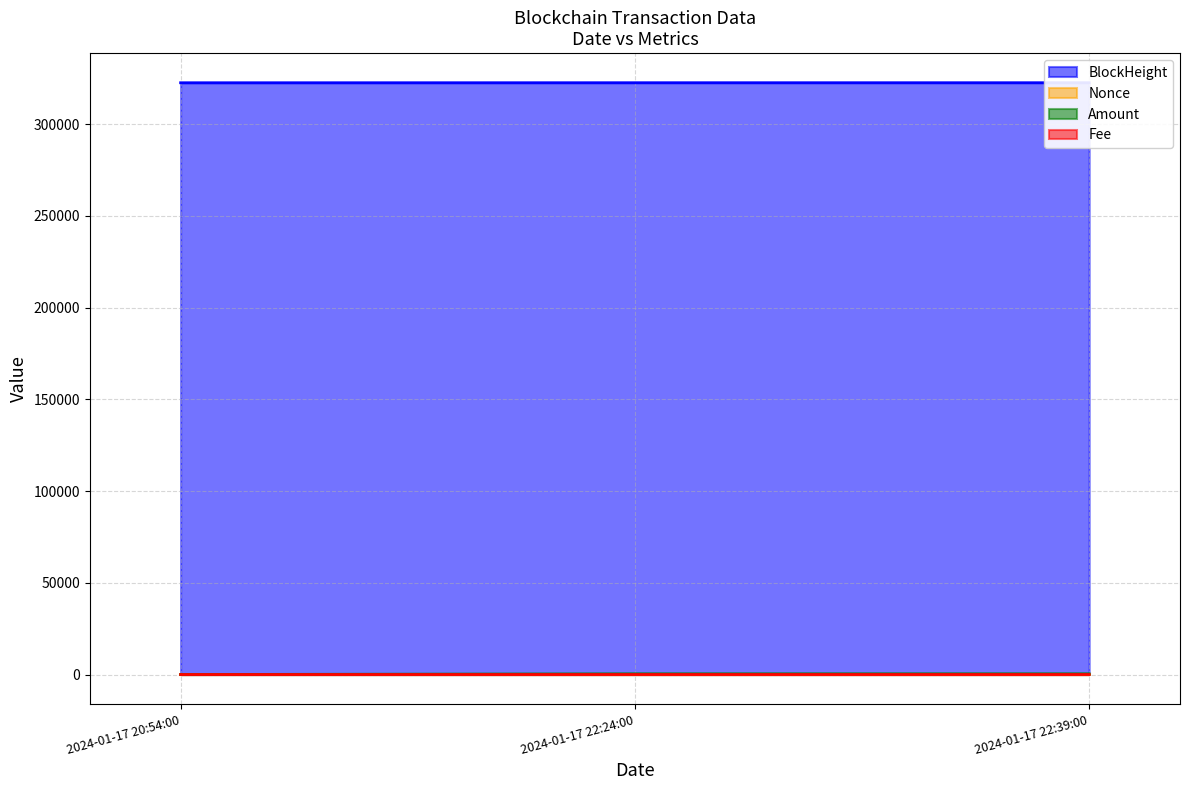

At which label is Nonce closest to 1?

2024-01-17 20:54:00